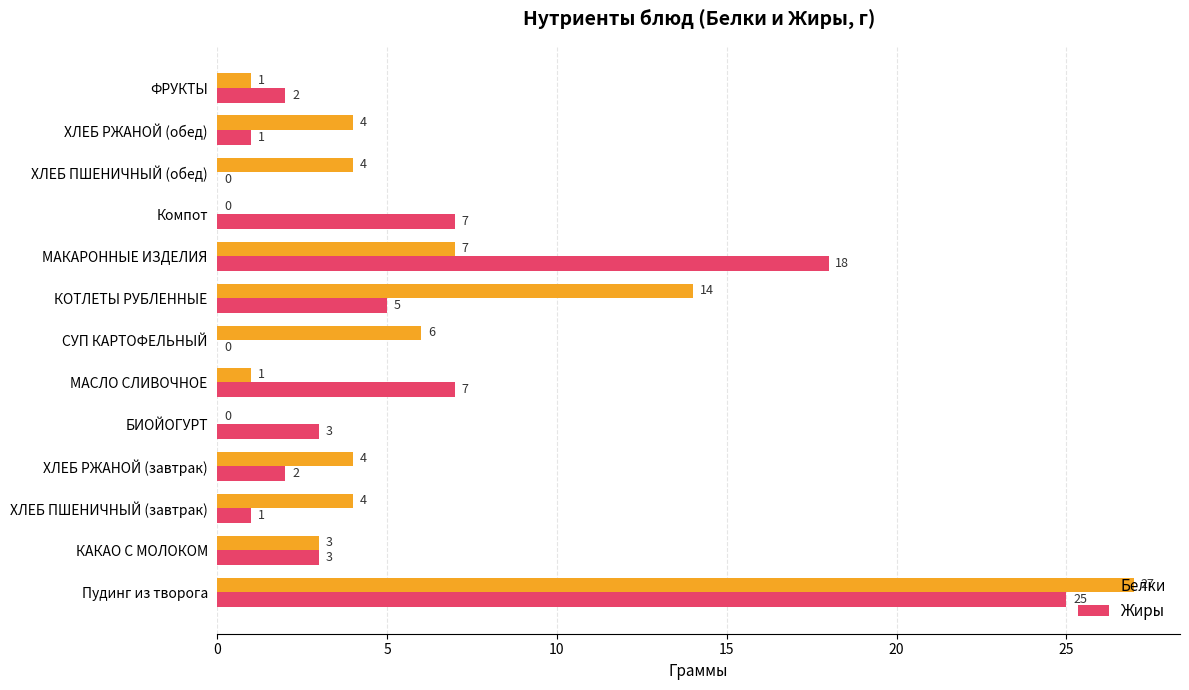

Where is Белки nearest to the value 13?

КОТЛЕТЫ РУБЛЕННЫЕ